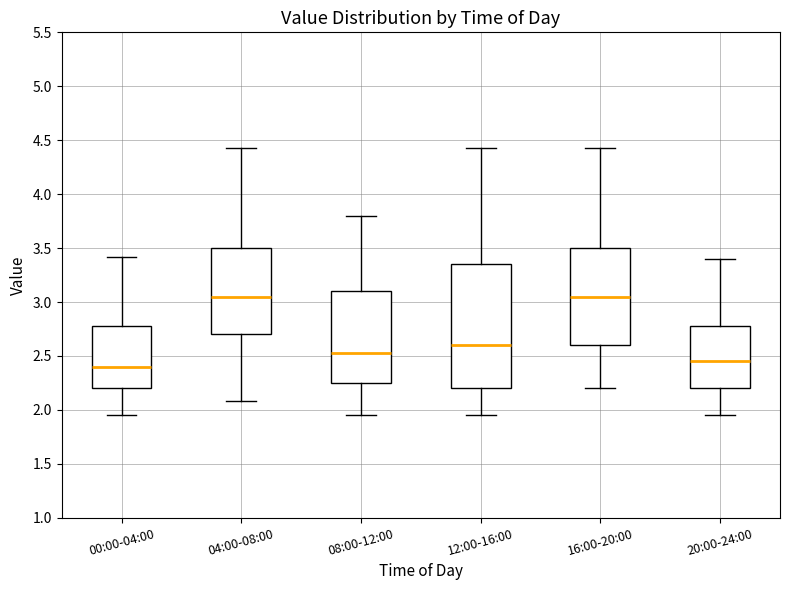

Comparing the boxes themselves (not the whiskers), which one is the tallest?

12:00-16:00